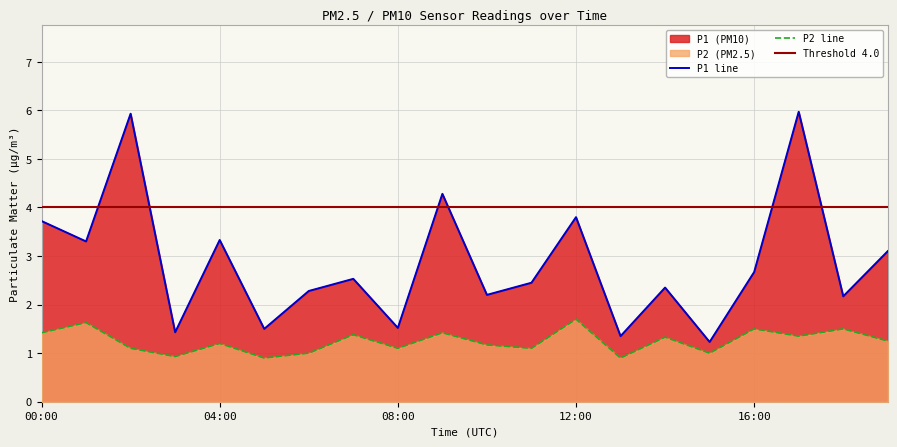

How many values in the P2 series exceed 1?

15